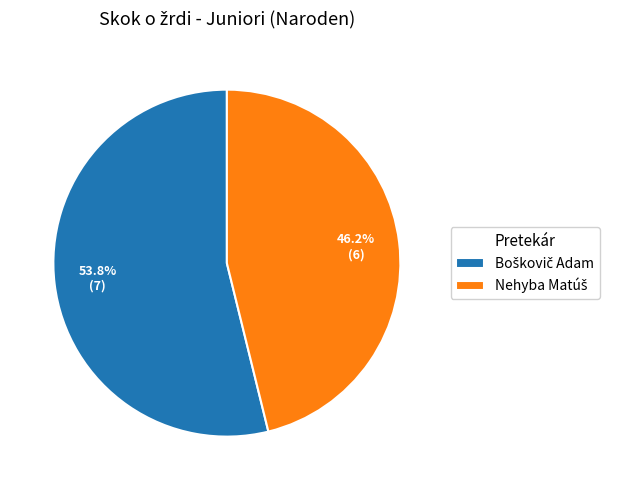

Is there a majority slice in this chart?

Yes